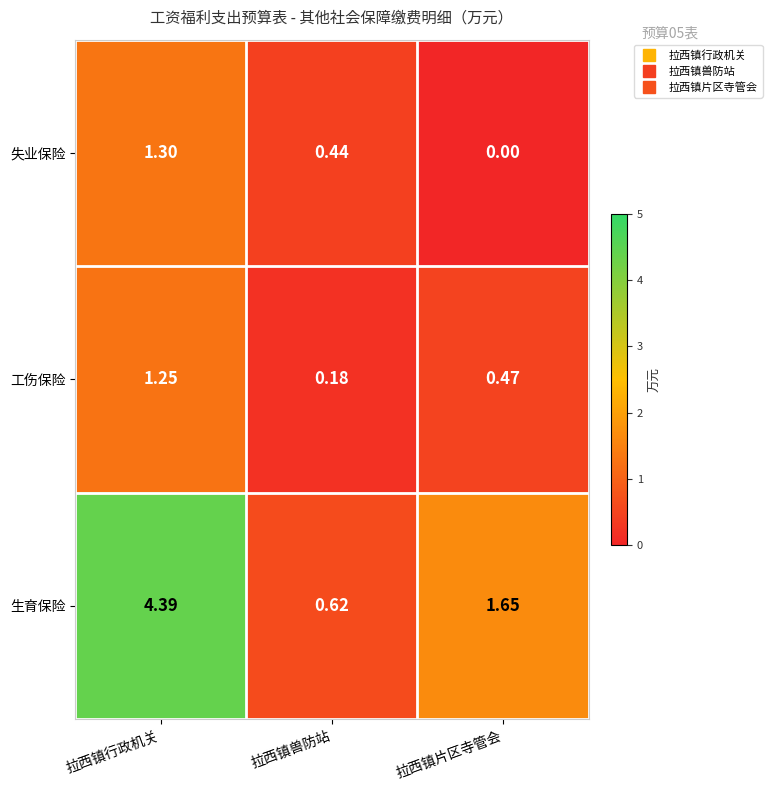

At which label is 失业保险 closest to 0?

拉西镇片区寺管会